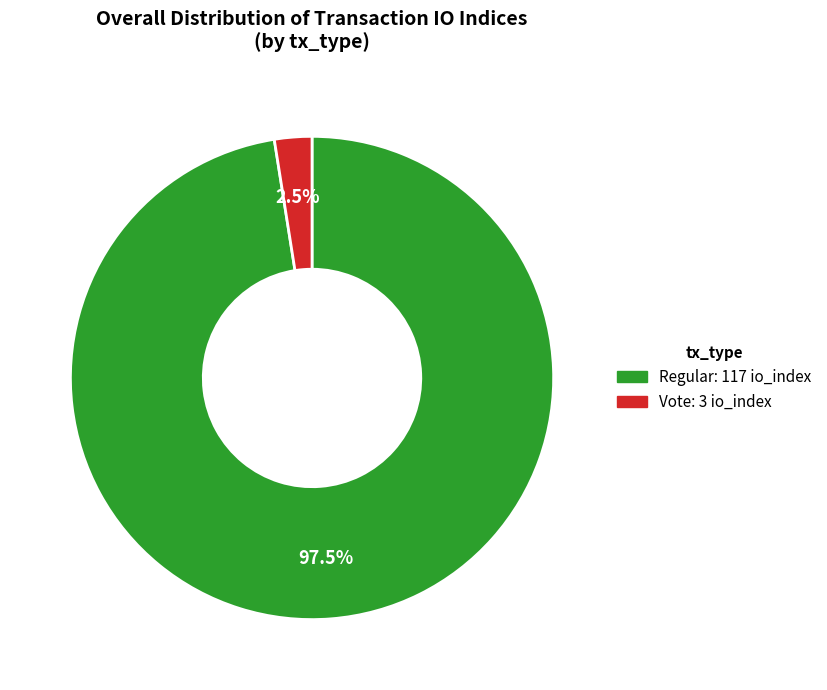

Is there a majority slice in this chart?

Yes